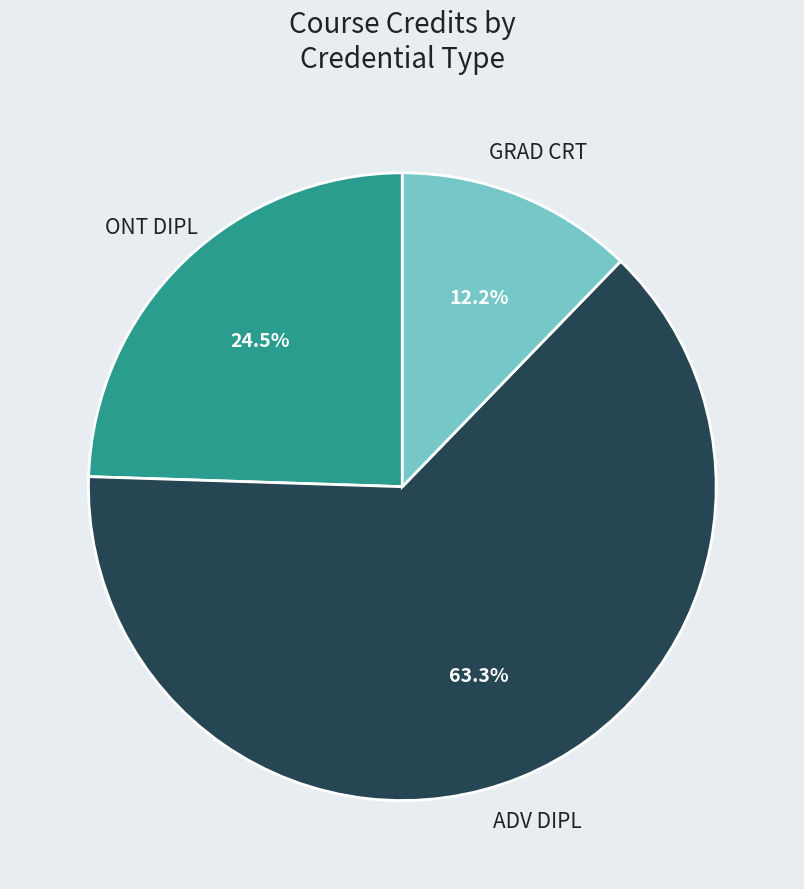

Combined, do ADV DIPL and GRAD CRT account for over 50%?

Yes